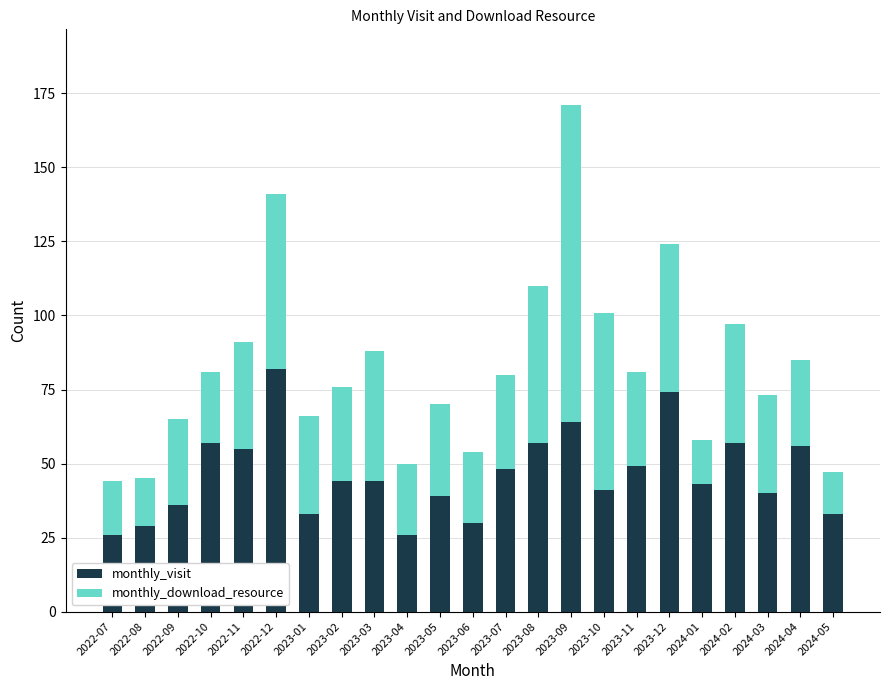

Does the chart contain any negative values?

No